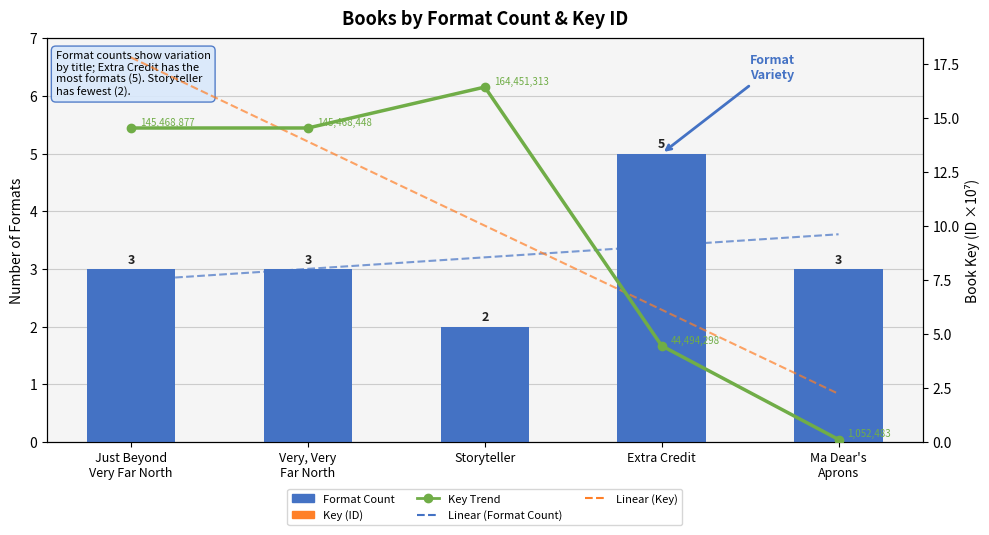

What is the minimum value shown in the chart?

0.1